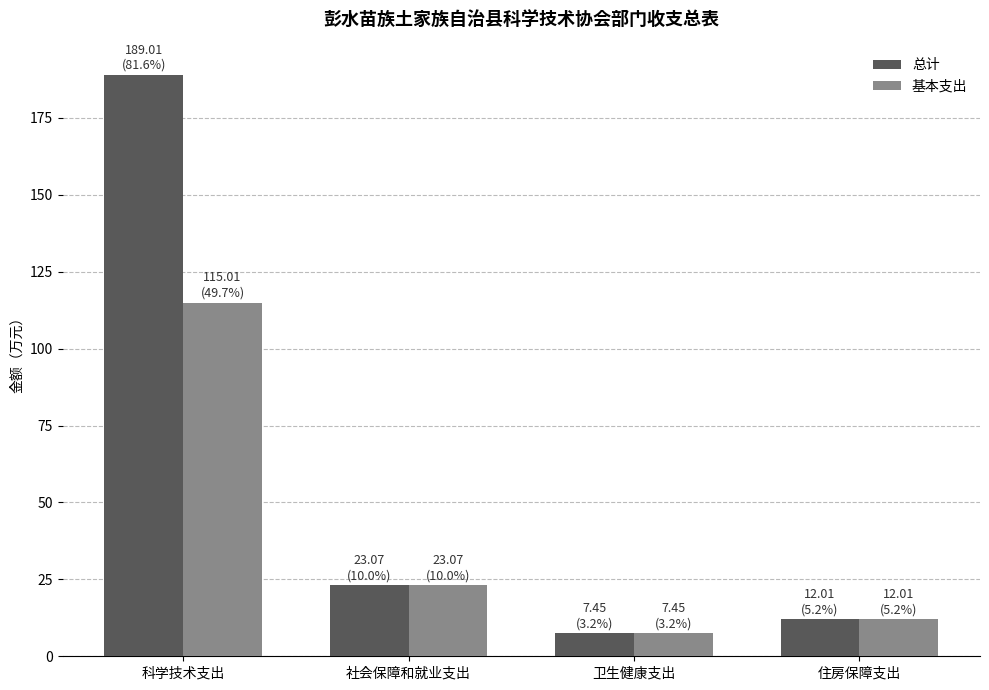

At how many categories does at least one series exceed 142?

1